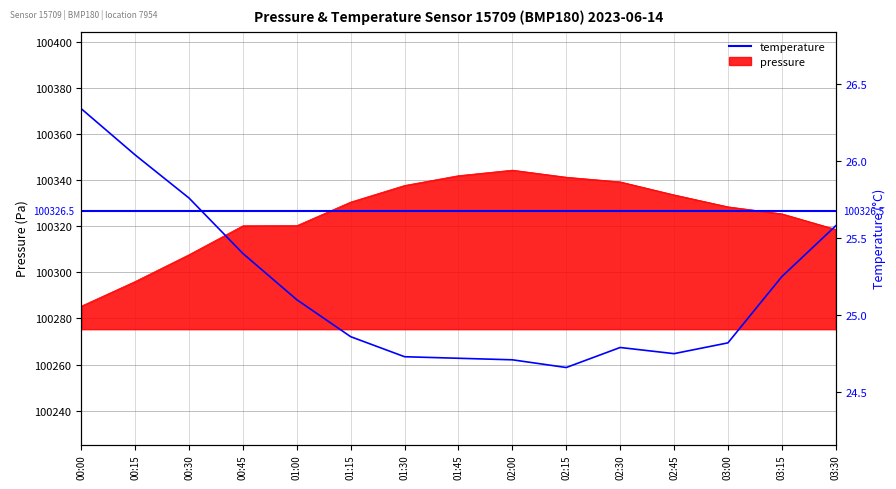

The value of temperature at 00:15 is 26.0. True or false?

True